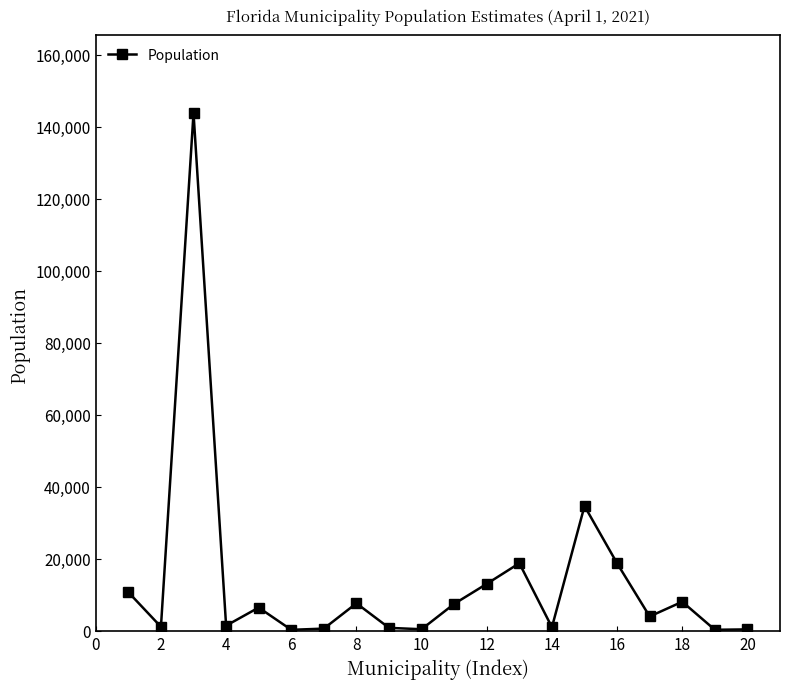

What is the difference between the maximum and second lowest values?

143508